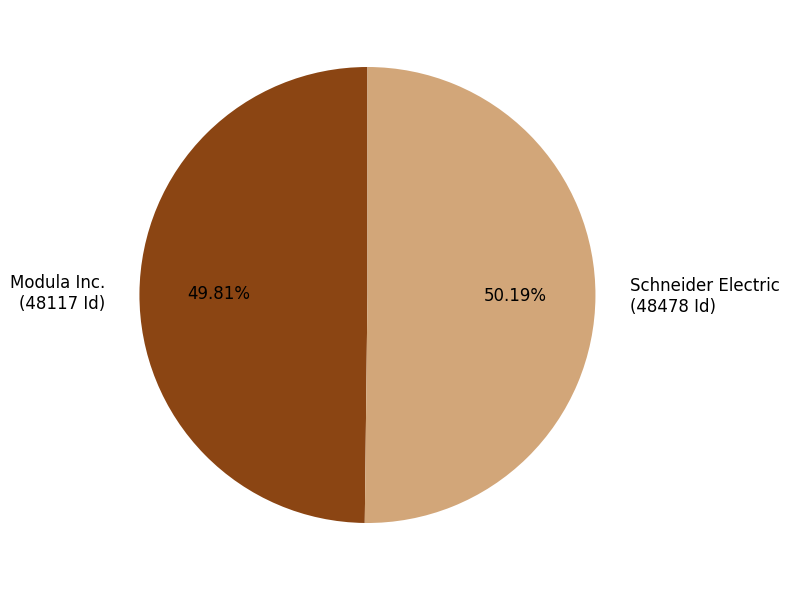

Is there any slice that represents more than half of the pie?

Yes